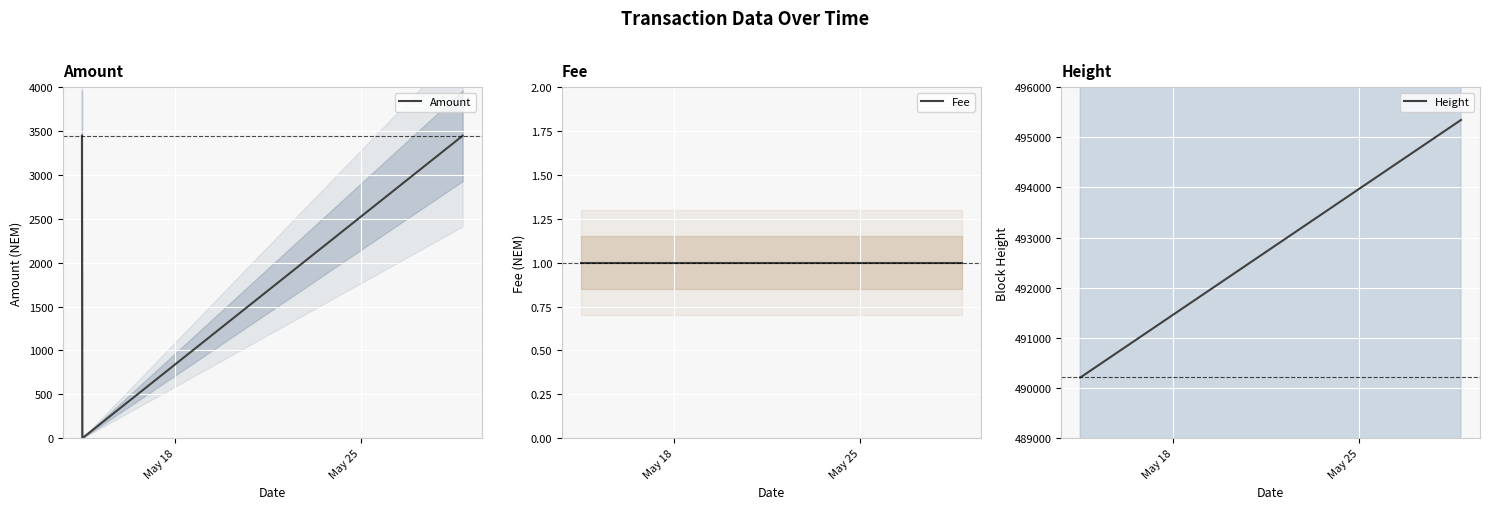

What are all the series names shown in the legend?

Amount, Fee, Height